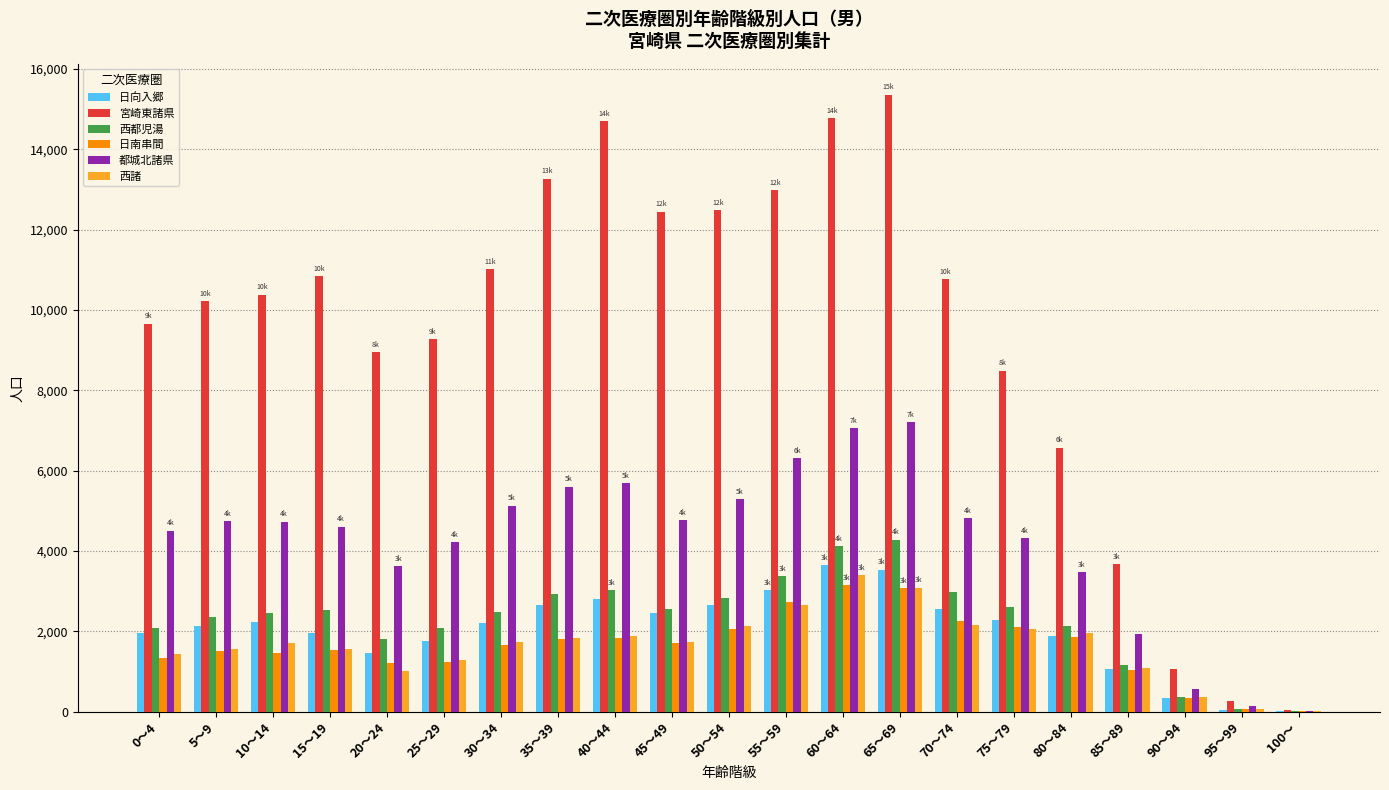

Is the value of 日向入郷 at 0～4 greater than the value of 西諸 at 60～64?

No